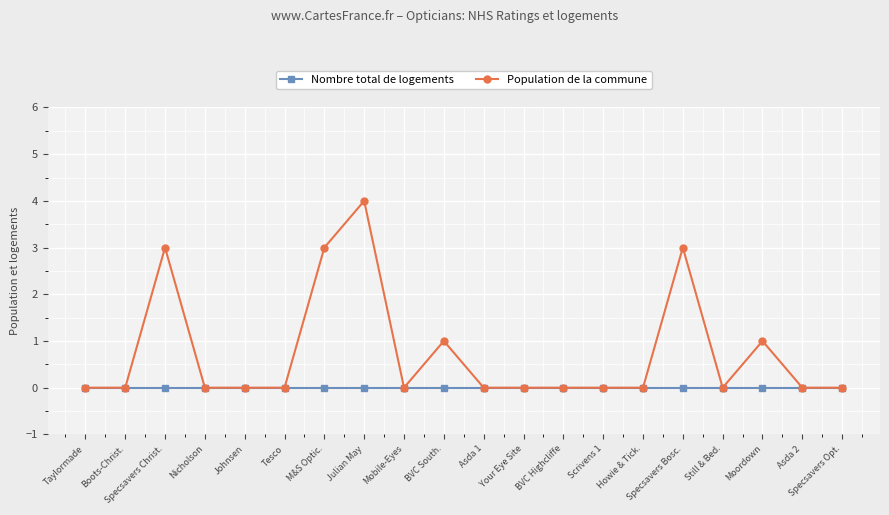

Does the chart have visible grid lines?

Yes